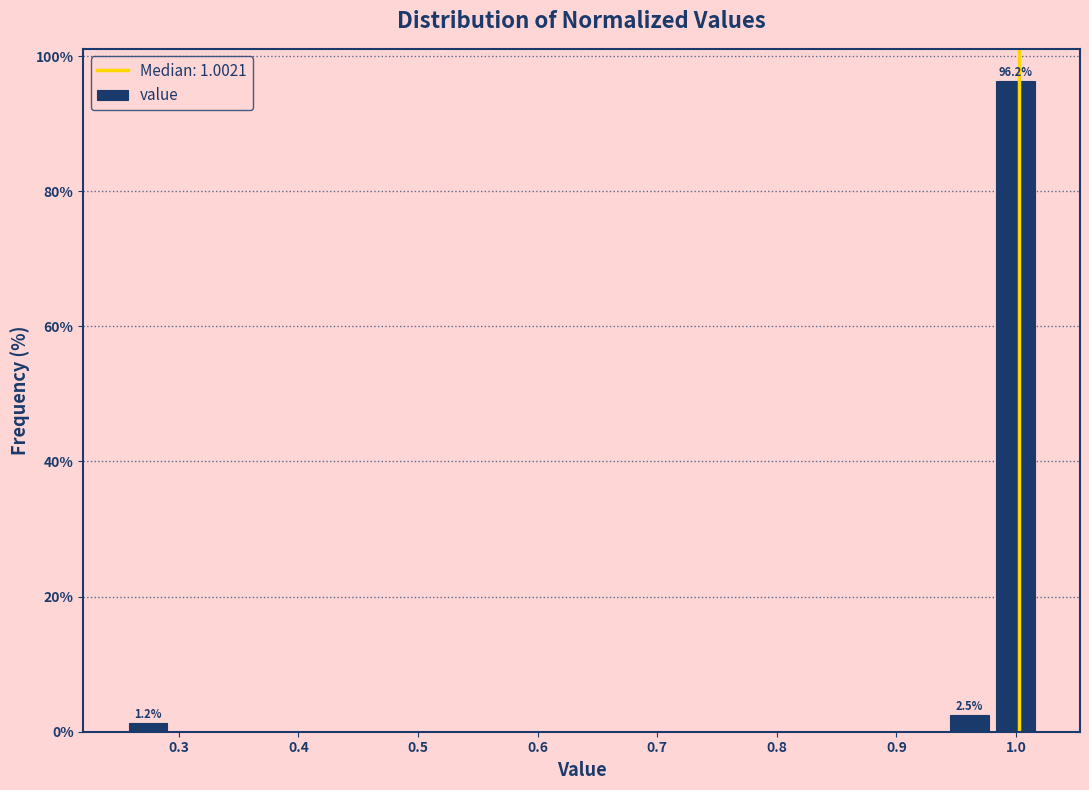

Around what value on the x-axis is the tallest bar? Give the approximate position of its centre, as read against the axis.

1.00